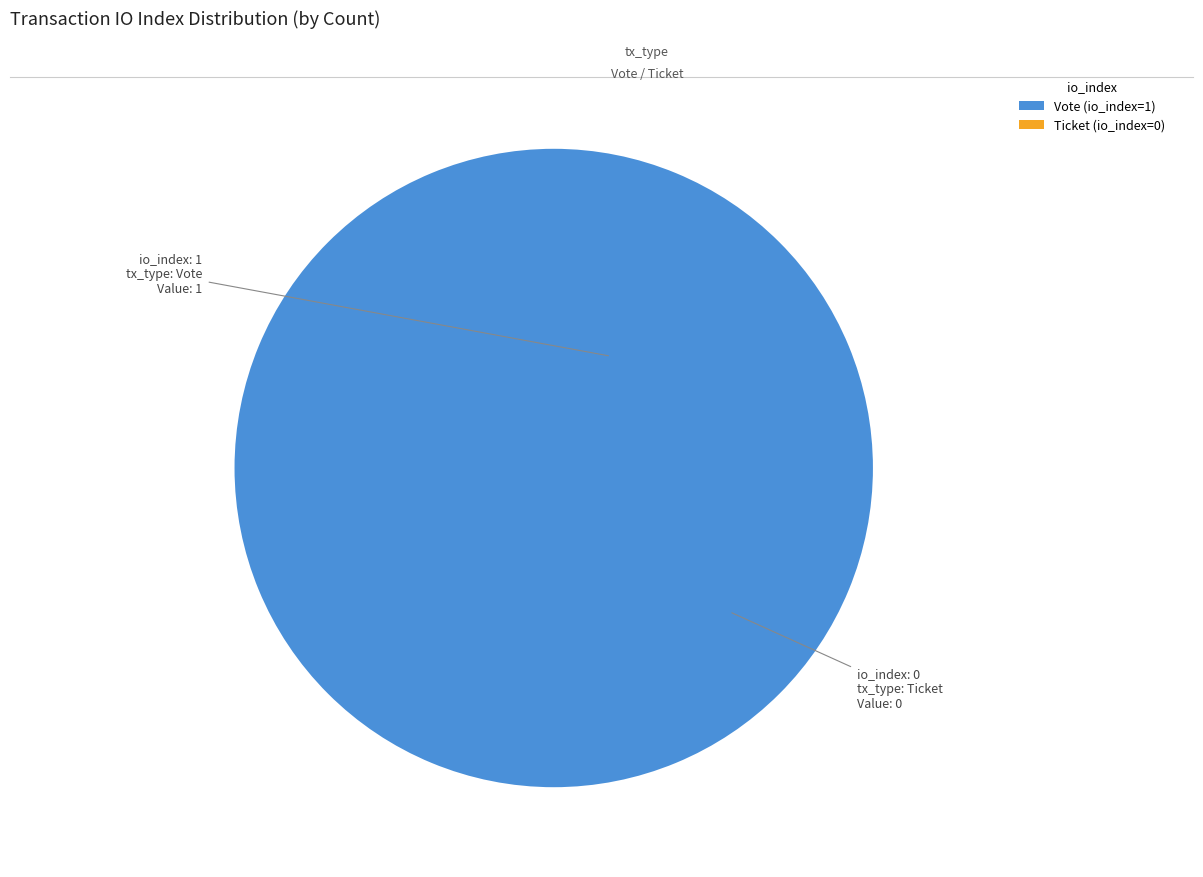

Do Ticket (io_index=0) and Vote (io_index=1) together represent more than half of the pie?

Yes